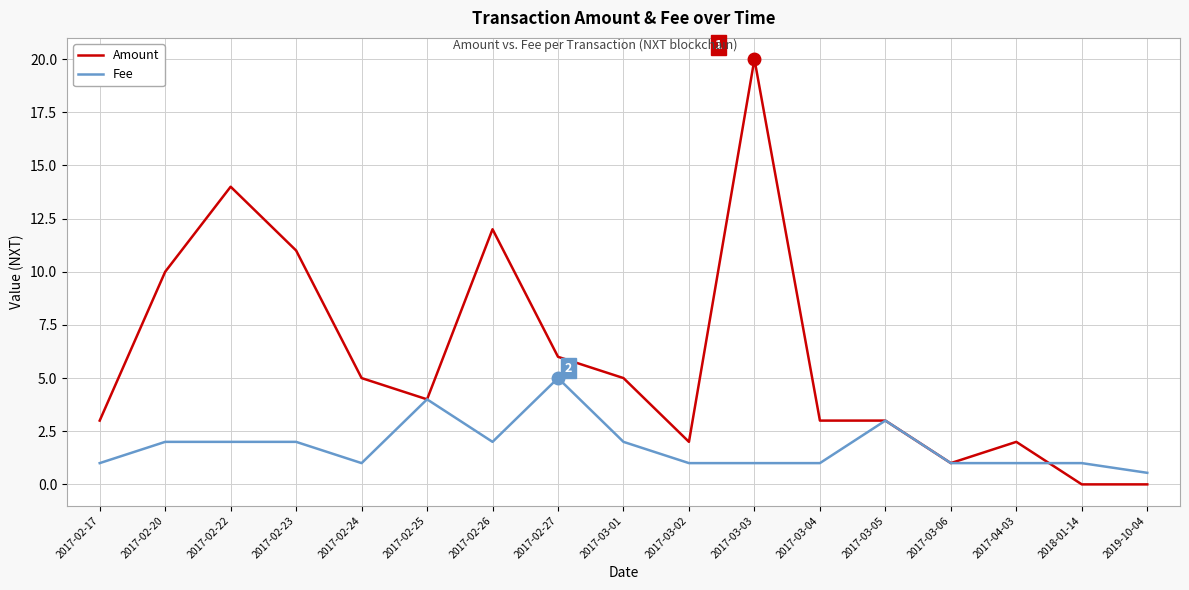

What position from the right is 2018-01-14?

2